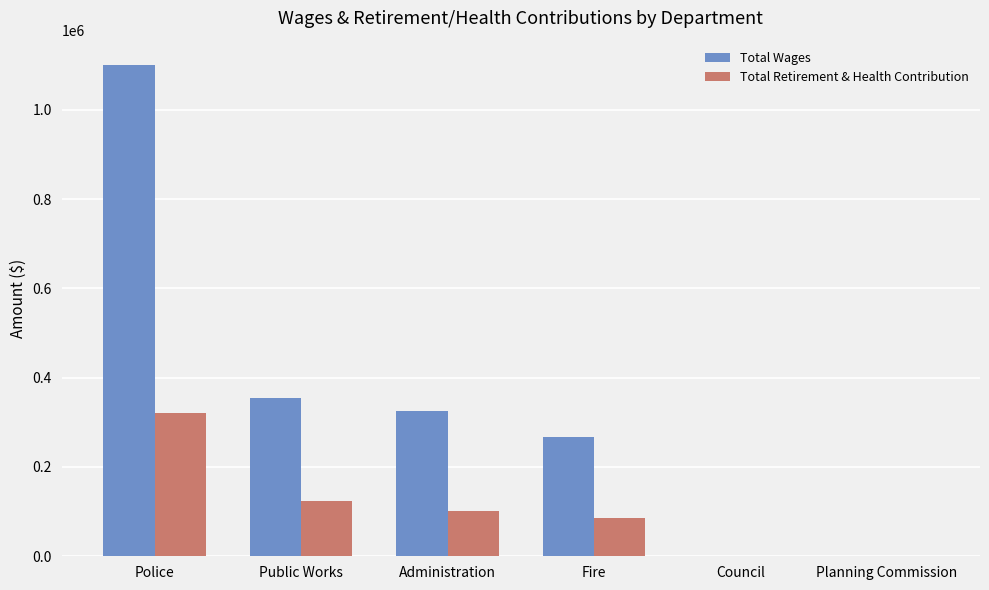

True or false: Total Wages has a value of -451644 at Council.

False